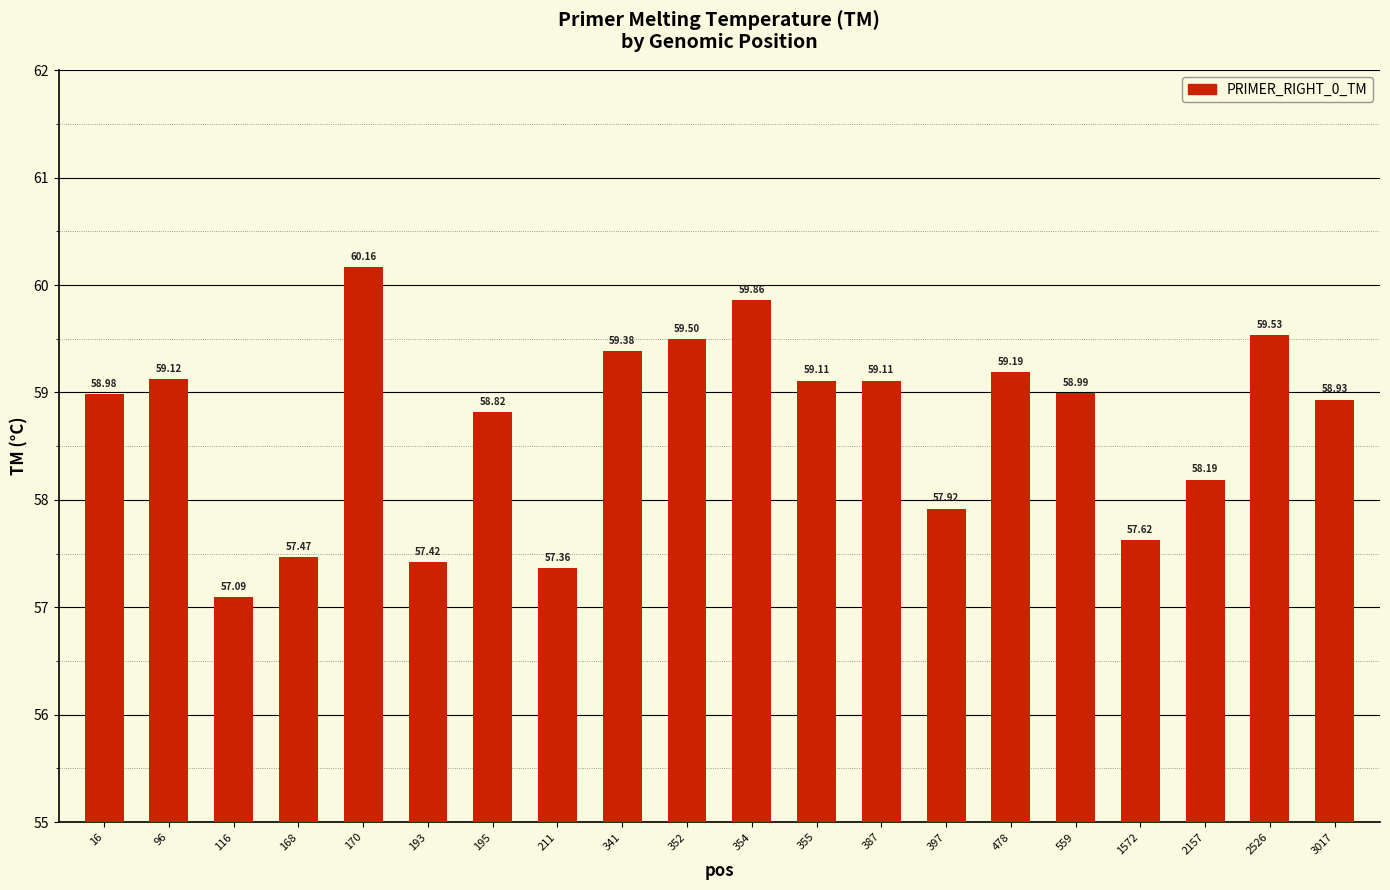

Are the bars grouped side by side (vs. stacked)?

No